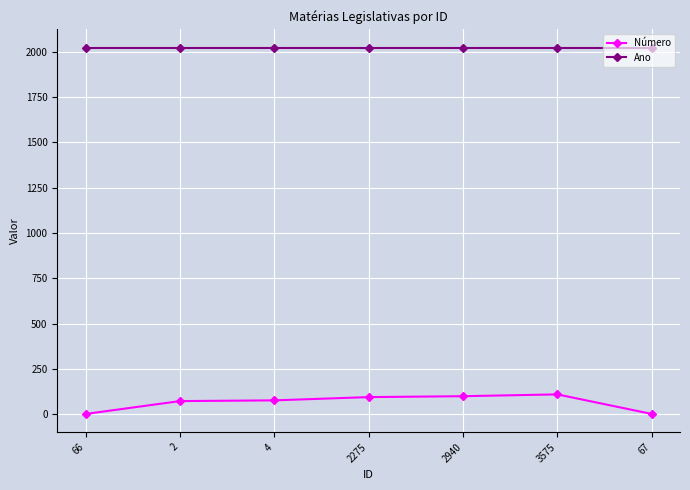

Which series has the largest range (max minus min)?

Número